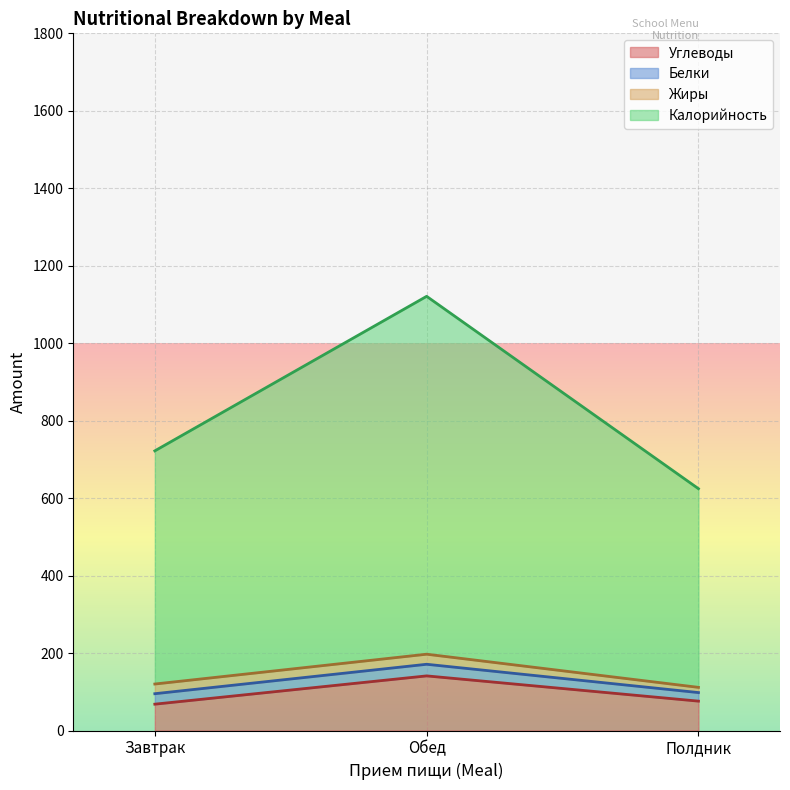

What is the greatest value displayed?

1121.0